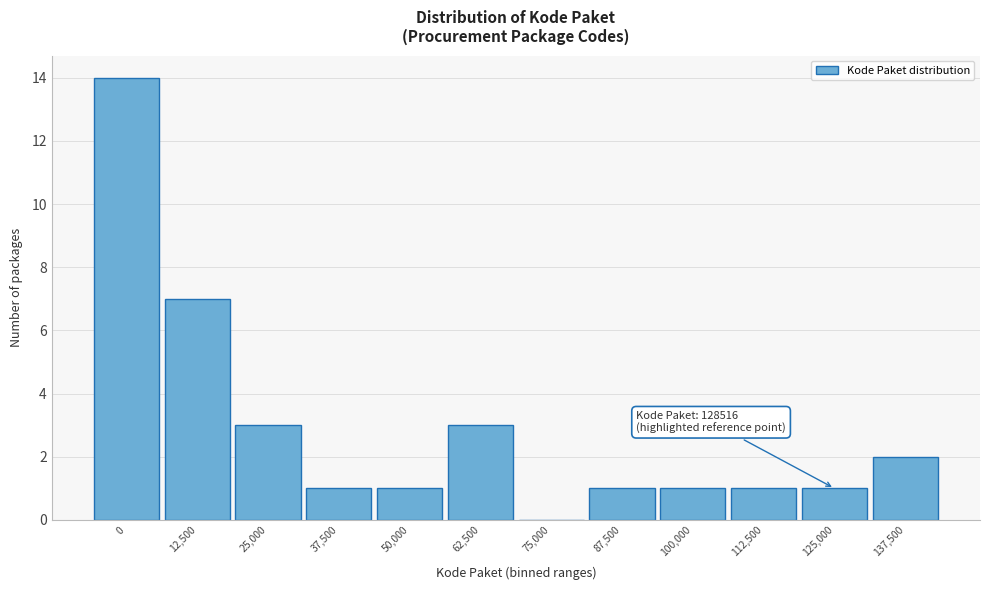

Reading right to left, what are all the values shown in this chart?

137,500=2	125,000=1	112,500=1	100,000=1	87,500=1	75,000=0	62,500=3	50,000=1	37,500=1	25,000=3	12,500=7	0=14